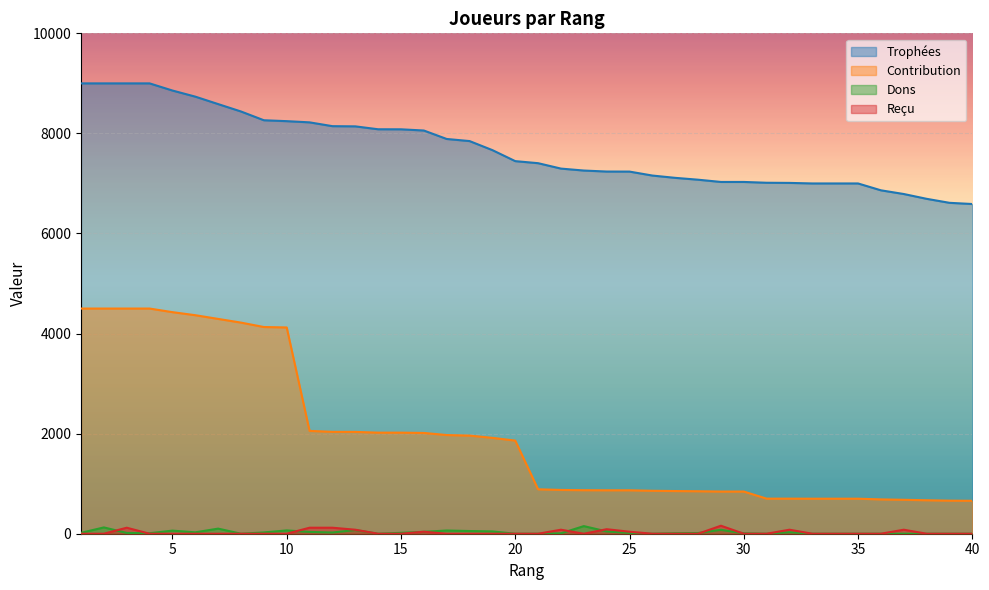

What are all the series names shown in the legend?

Trophées, Contribution, Dons, Reçu